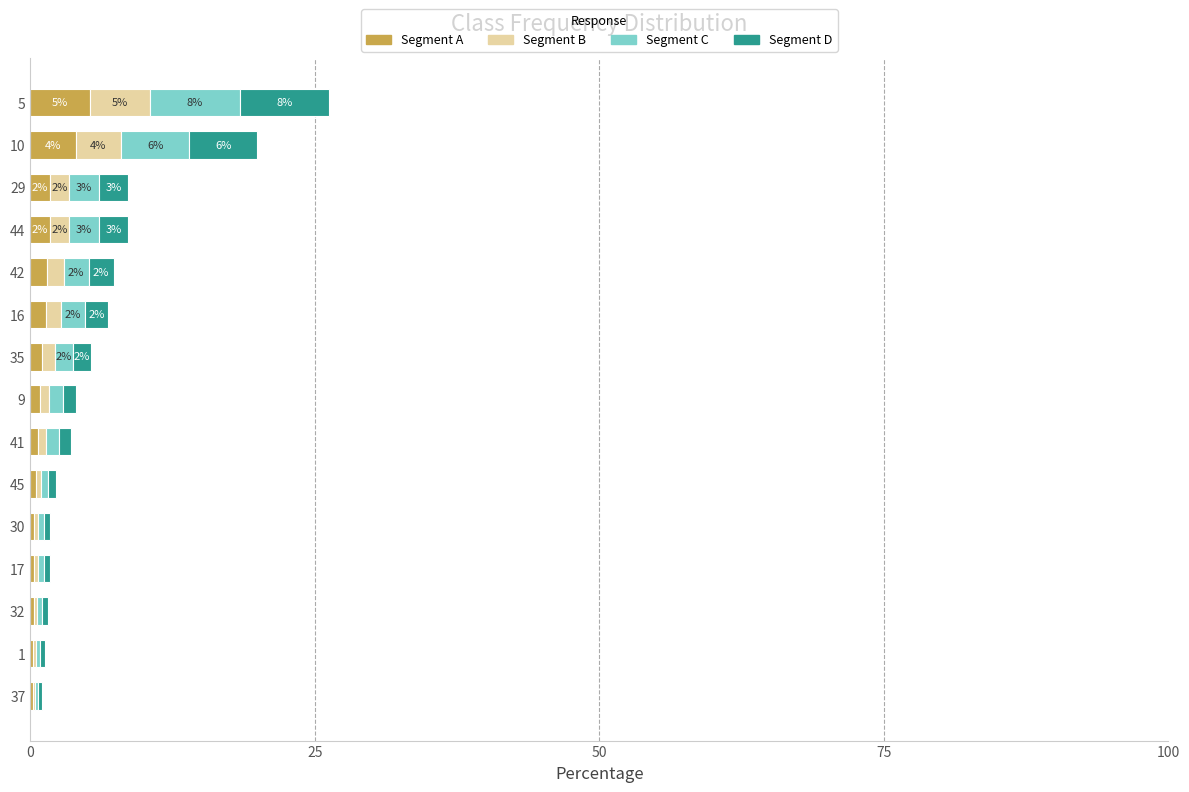

What is the value of the Segment D bar at the 12th from the left?

0.5